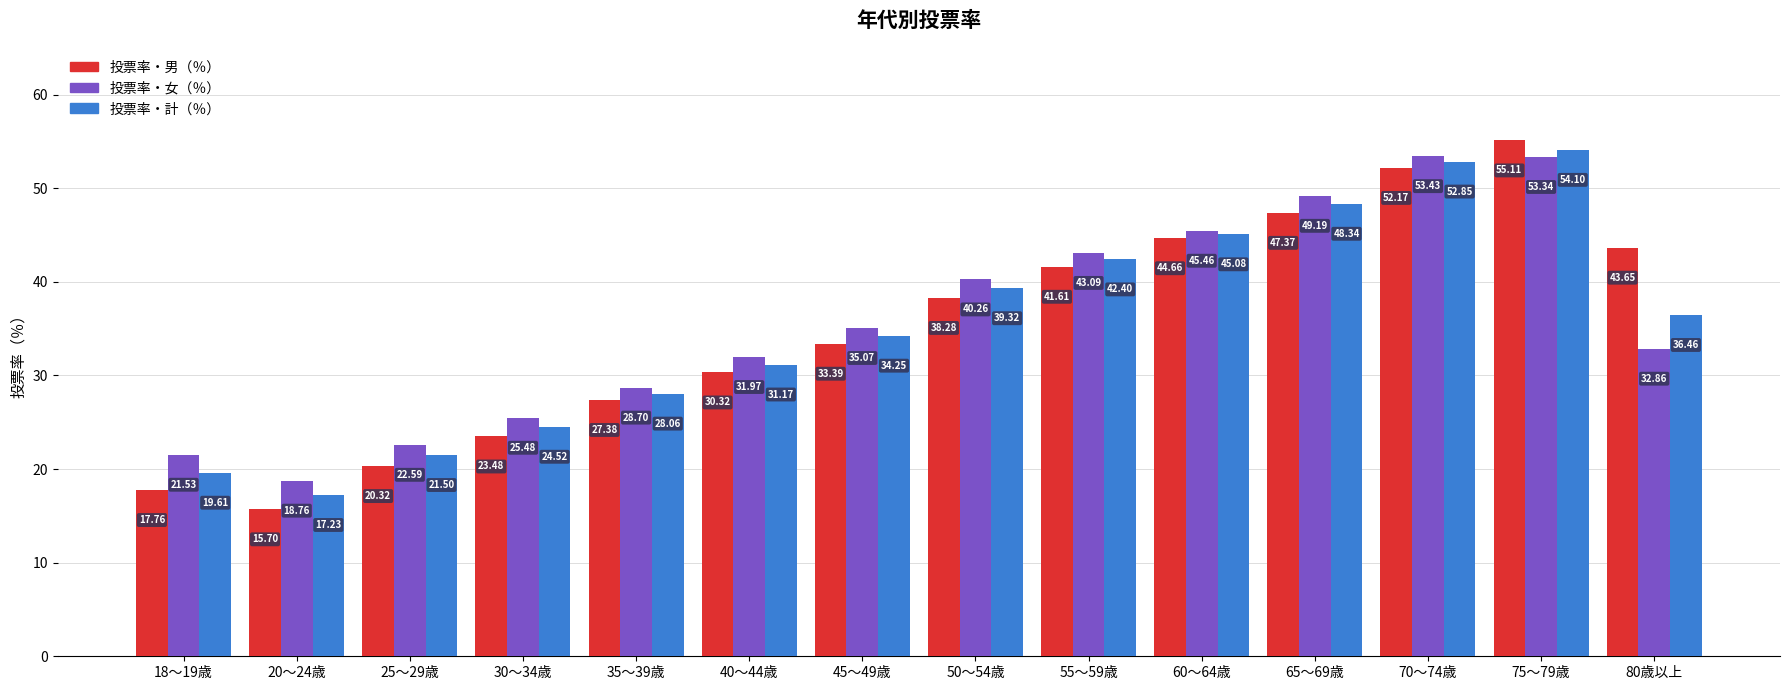

What position from the left is 25～29歳?

3